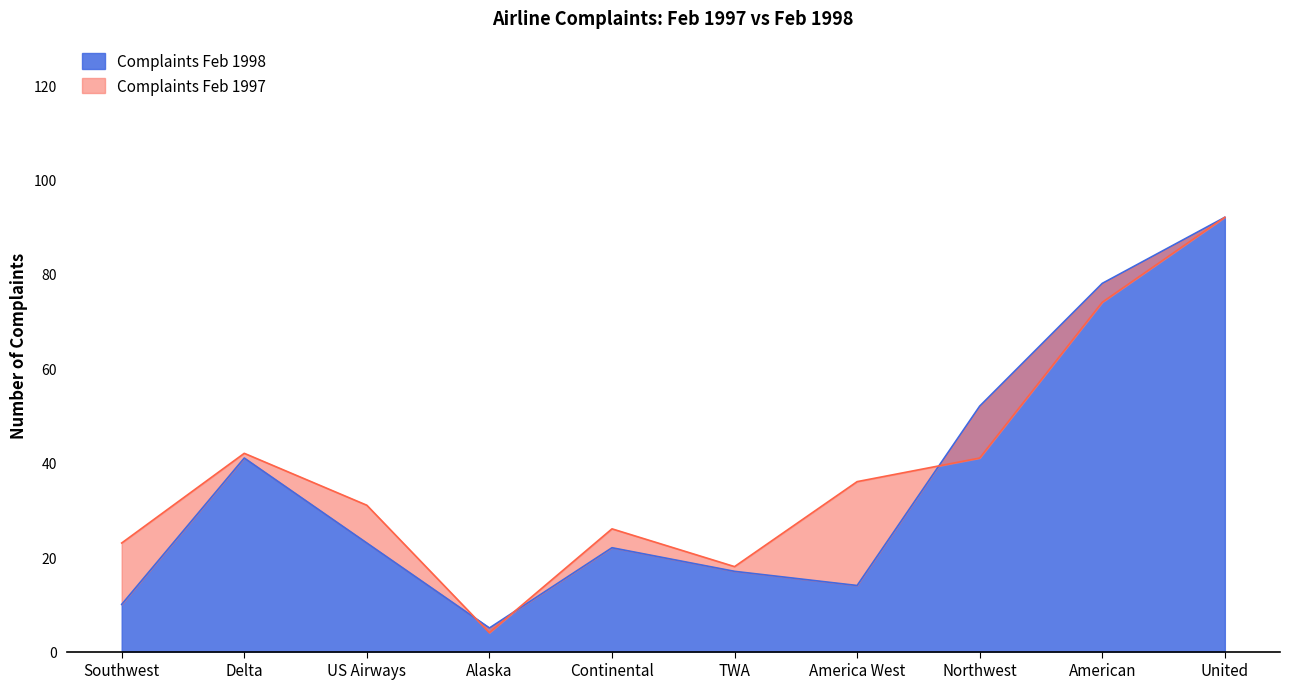

What is the difference between the second highest and second lowest values in the Complaints Feb 1997 series?

56